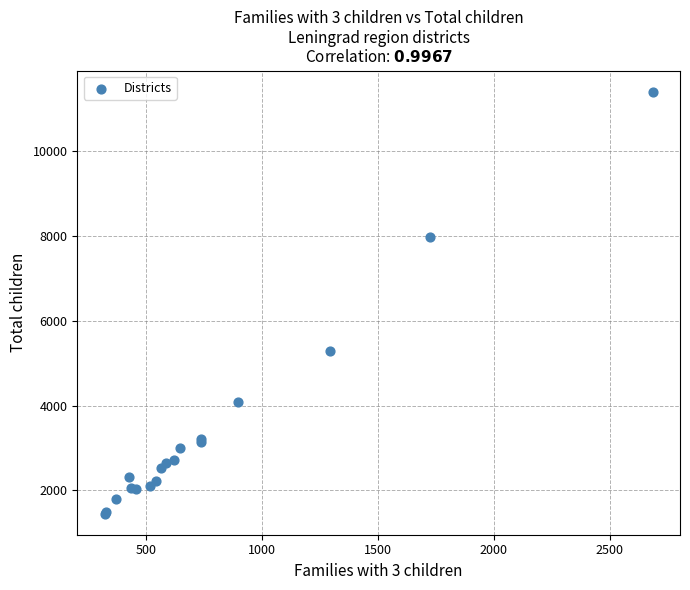

What Y value in the scatter plot is closest to 6429?

5278